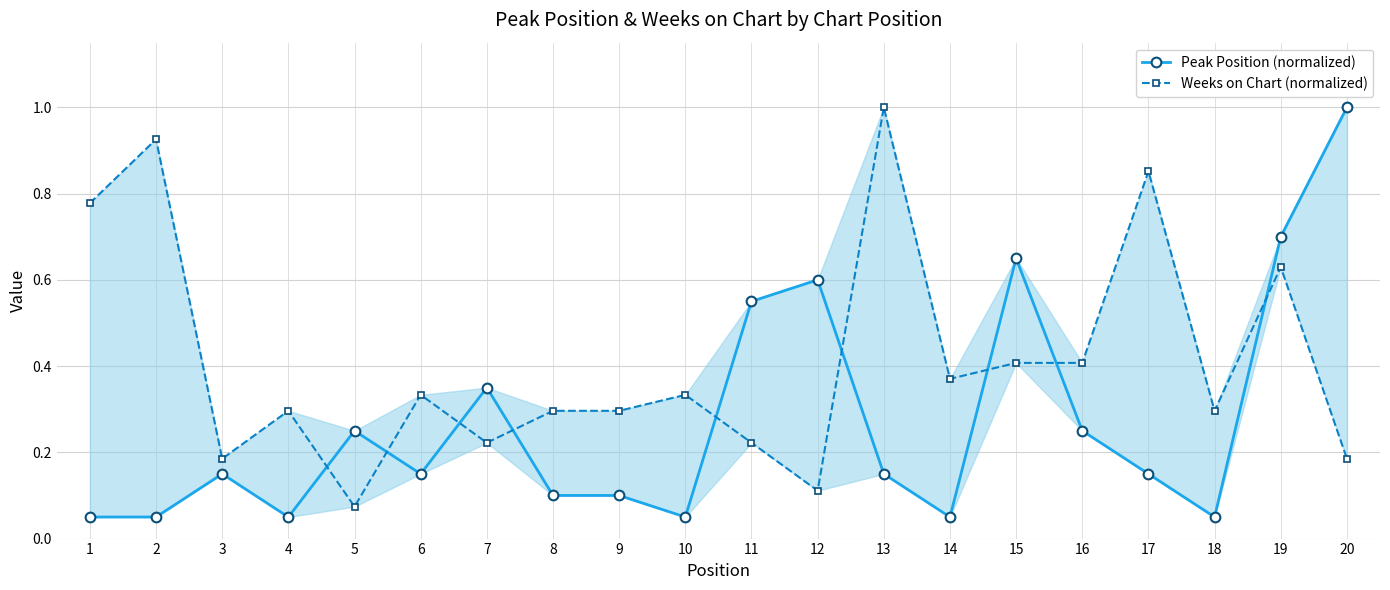

Where is the first local maximum for Weeks on Chart (normalized)?

2